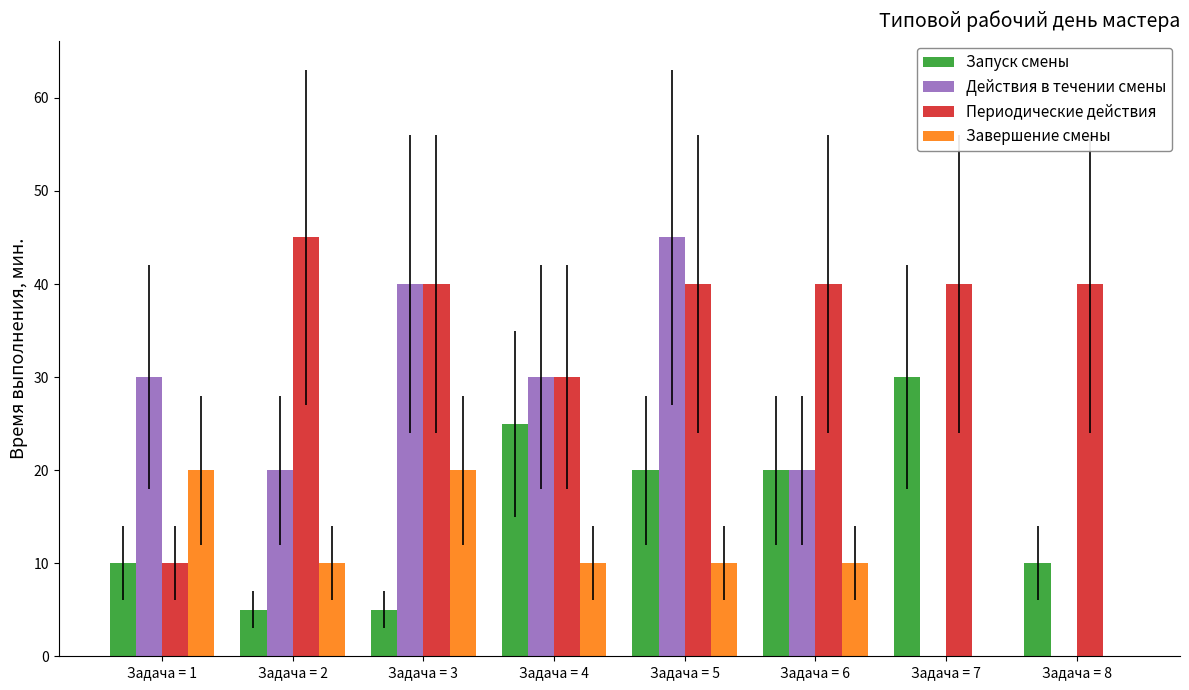

At which label does Периодические действия reach its peak?

Задача = 2